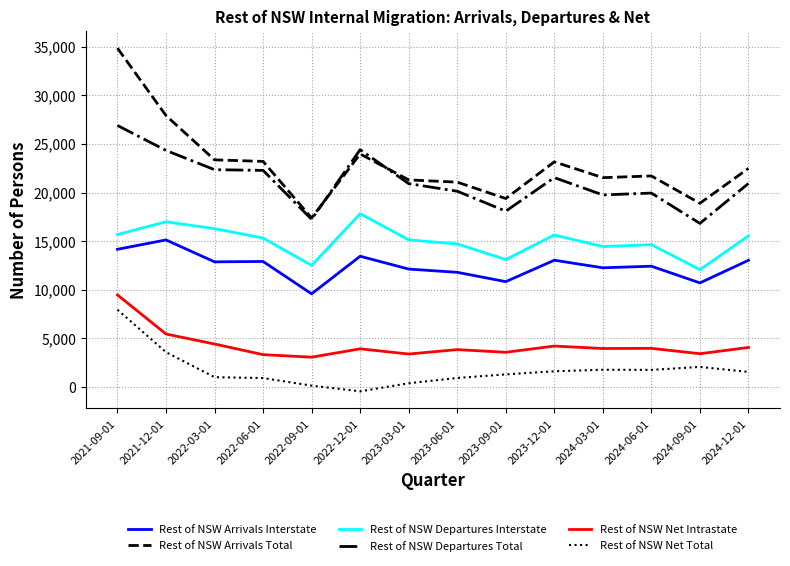

What position from the right is 2023-12-01?

5